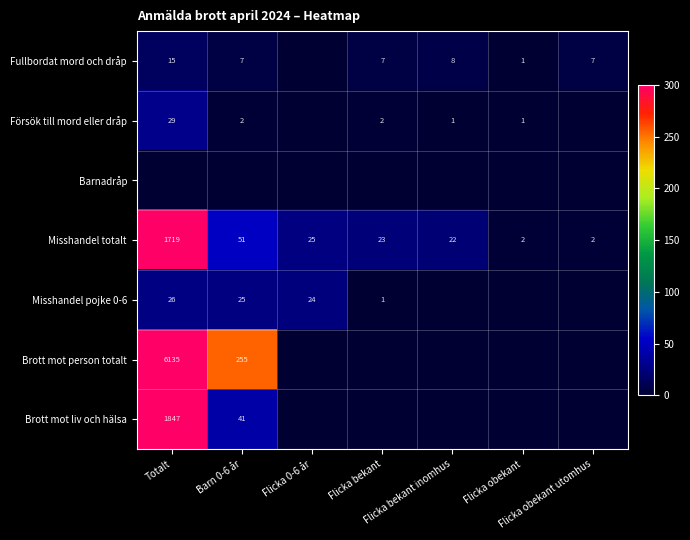

What is the difference between the highest and lowest values at Flicka obekant?

2